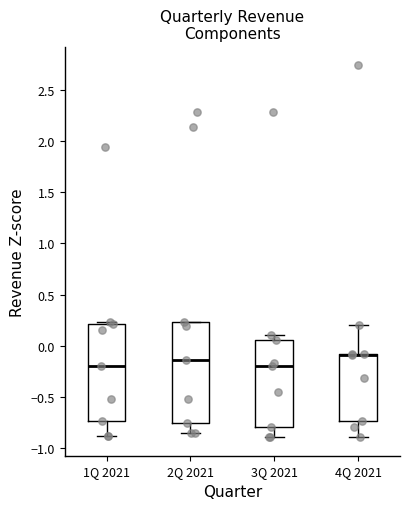

Reading left to right, transcribe this box plot: for each box, give where its median line is, the range the box spans, and where its two whiskers end, as read against the y-axis. The values are not printed on the chart, so give them approximately, as read against the axis.

1Q 2021: median -0.20, box -0.75 to 0.20, whiskers -0.90 to 0.25
2Q 2021: median -0.15, box -0.75 to 0.25, whiskers -0.85 to 0.25
3Q 2021: median -0.20, box -0.80 to 0.05, whiskers -0.90 to 0.10
4Q 2021: median -0.10 (drawn on the box's upper edge), box -0.75 to -0.10, whiskers -0.90 to 0.20